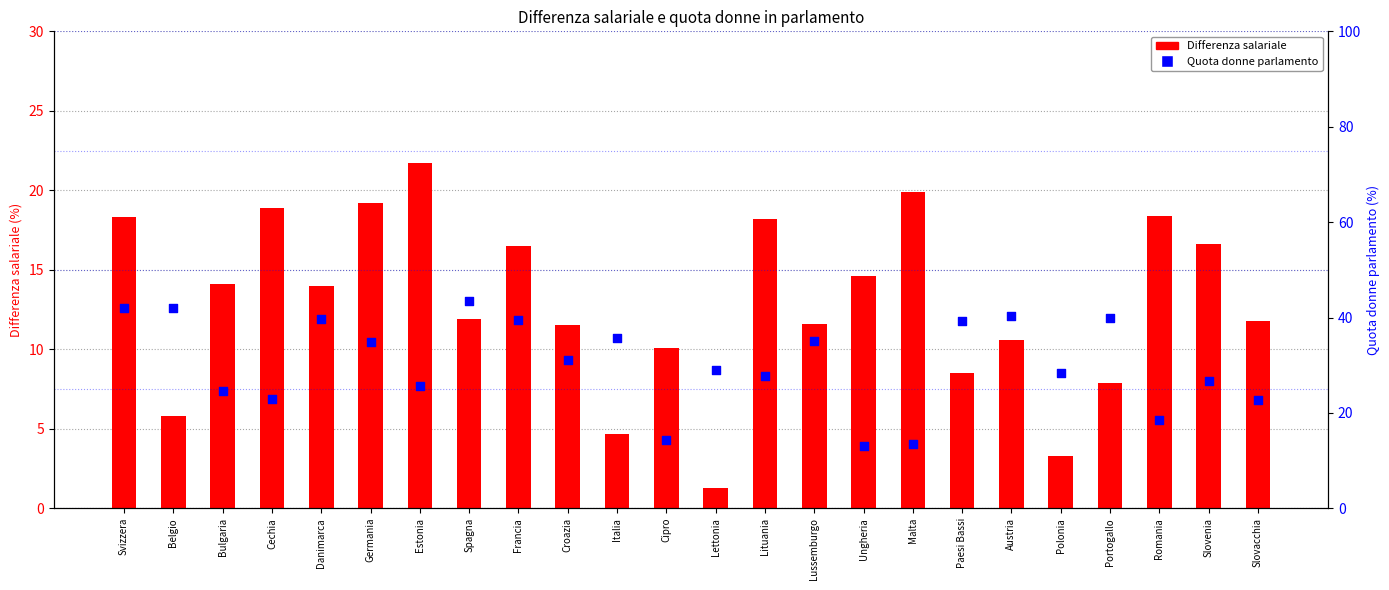

Which series has the largest Y range (max minus min)?

Quota donne parlamento